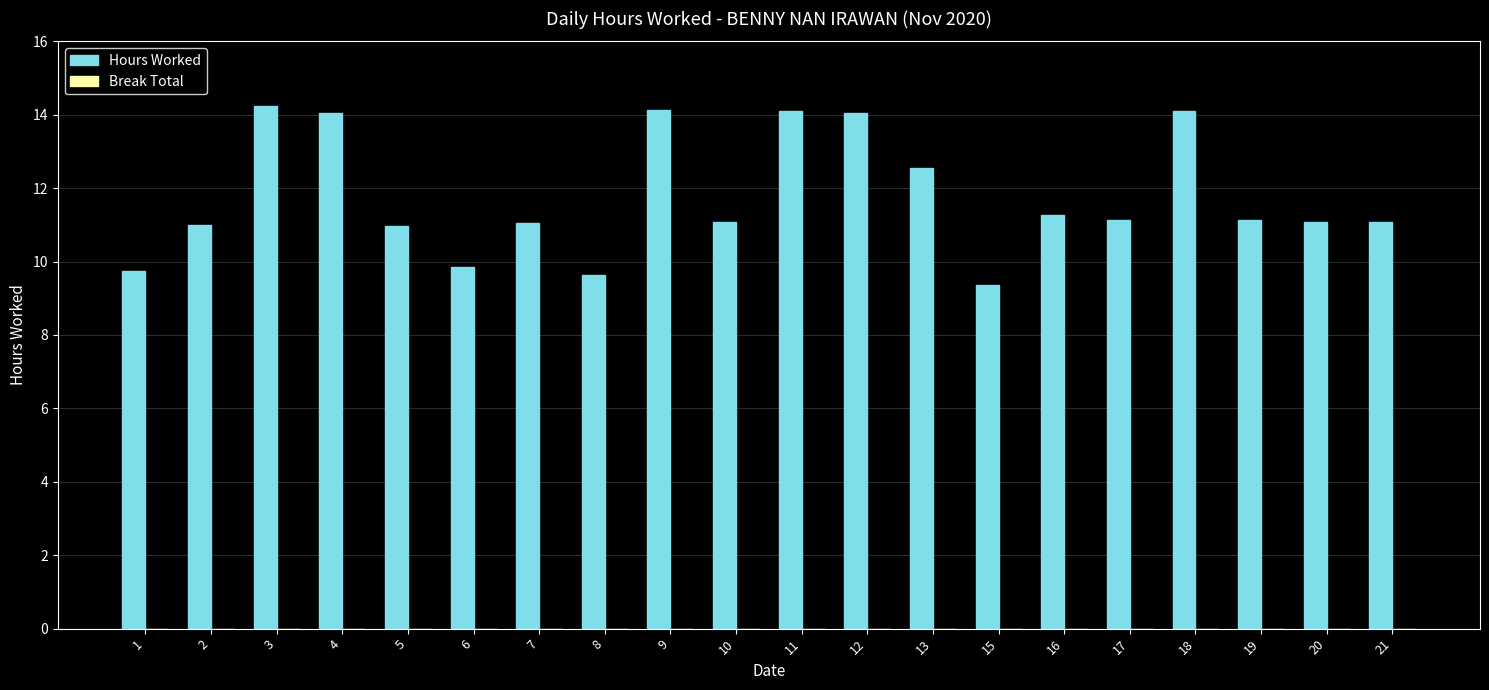

What is the value of the 11th bar from the left?

14.1